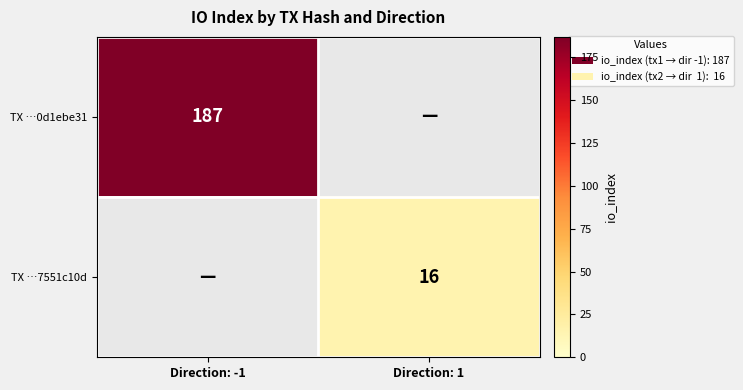

How many data points does each series have?

2